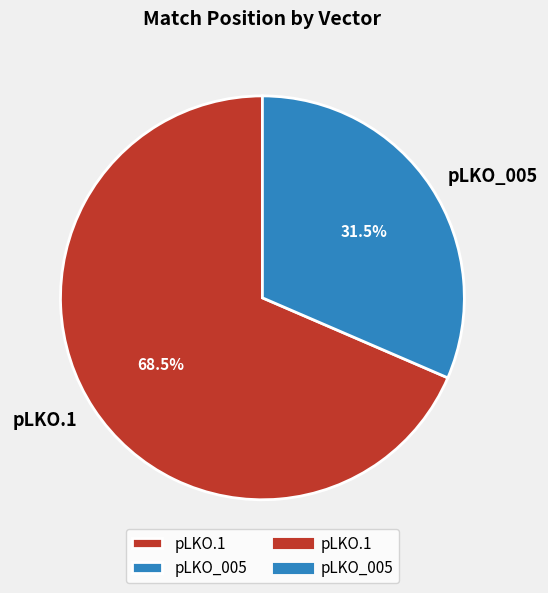

True or false: pLKO.1 accounts for 9% of the total.

False